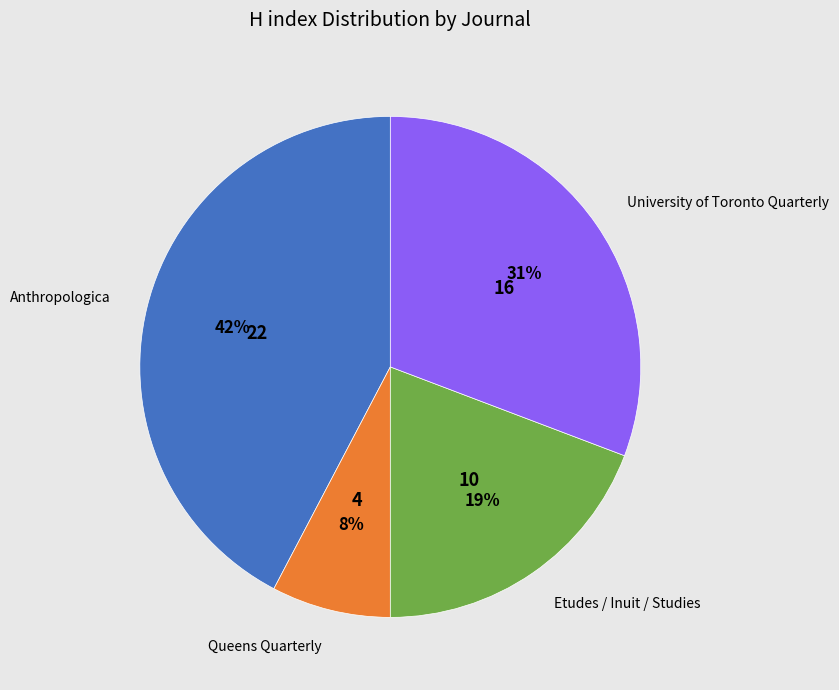

How many slices are in this pie chart?

4